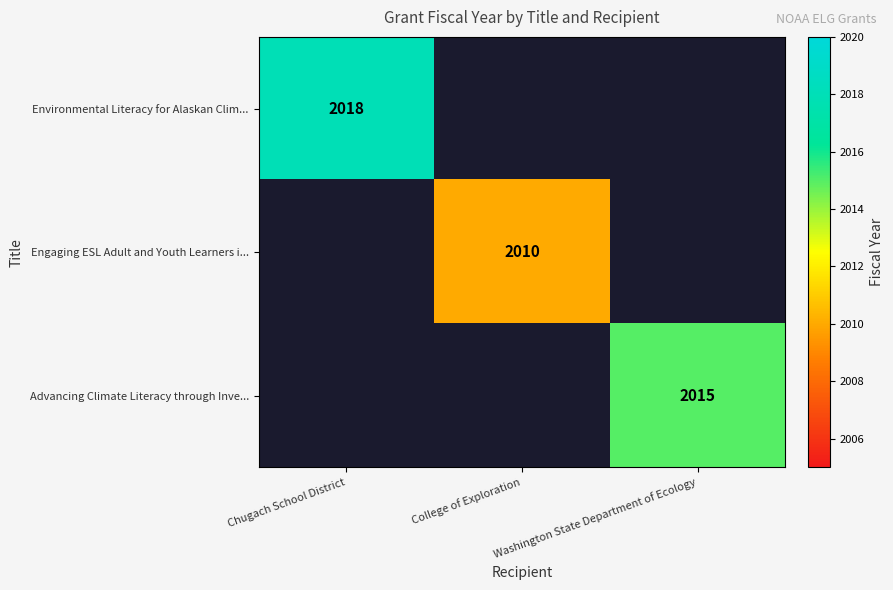

Is it true that Advancing Climate Literacy through Inve... equals 960 at Washington State Department of Ecology?

False